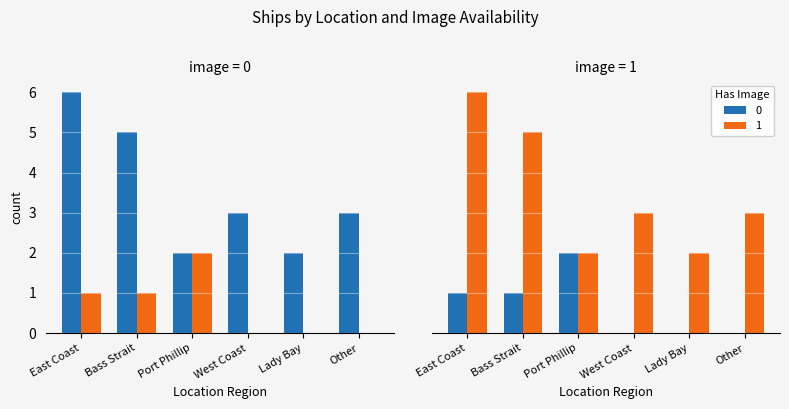

At which label is the value closest to 4?

Port Phillip